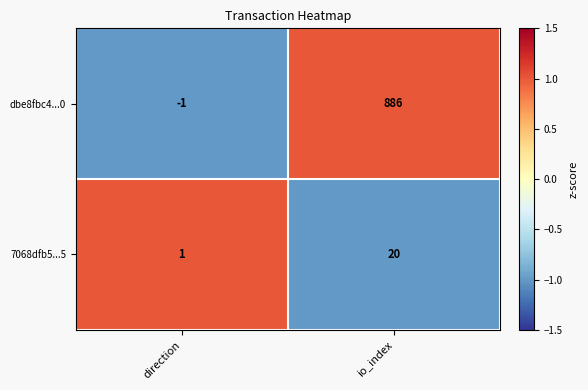

Reading left to right, list all the values displayed in this chart.

dbe8fbc4...0: -1	886
7068dfb5...5: 1	20